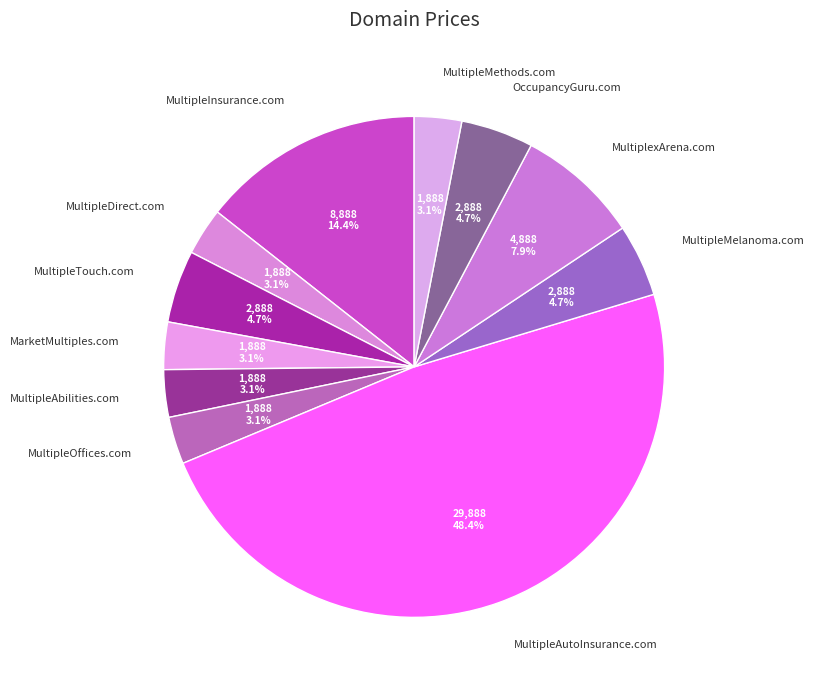

To the nearest percent, what percentage of the pie is MultipleDirect.com?

3%